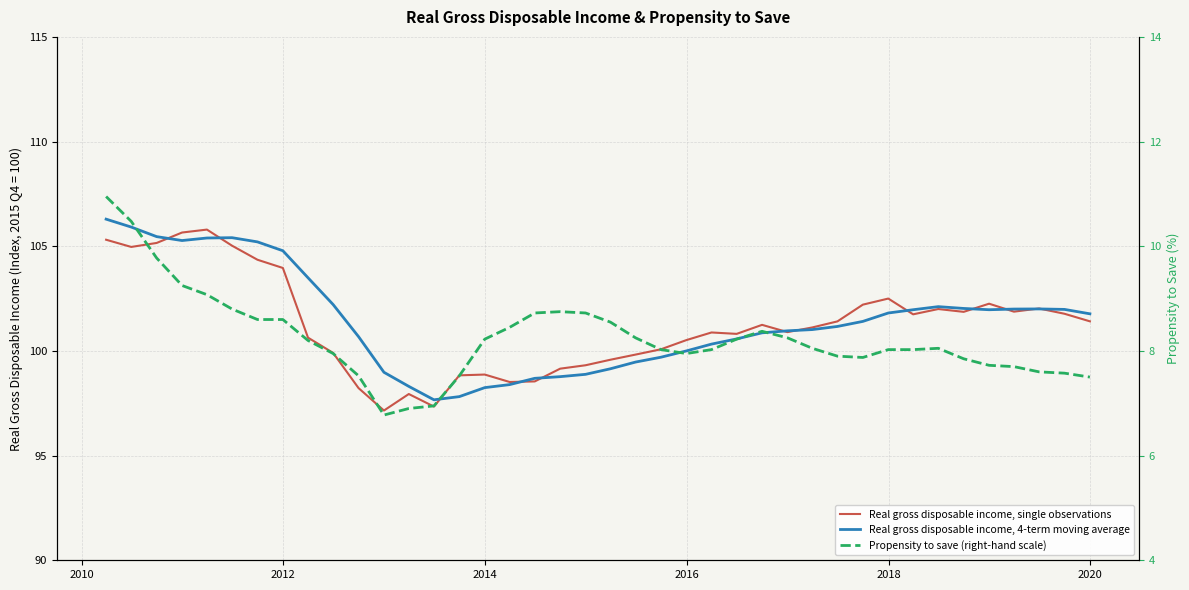

What is the difference between the second highest and minimum values in the Real gross disposable income, single observations series?

8.5